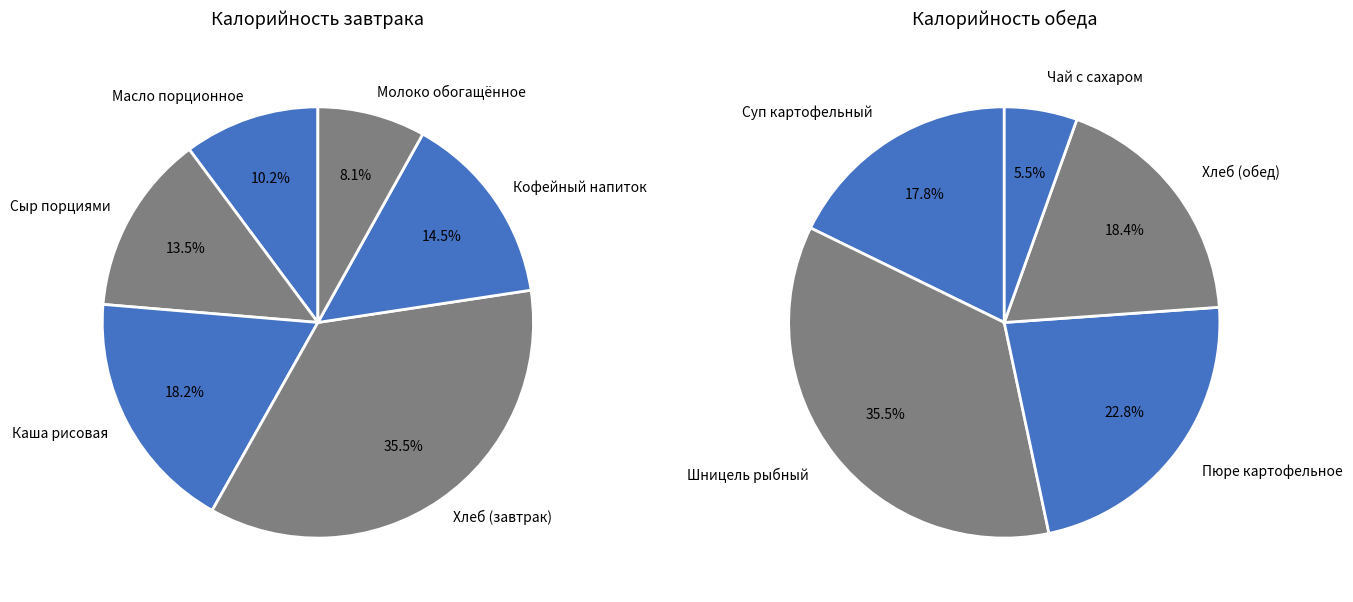

Count the number of slices in the pie.

11